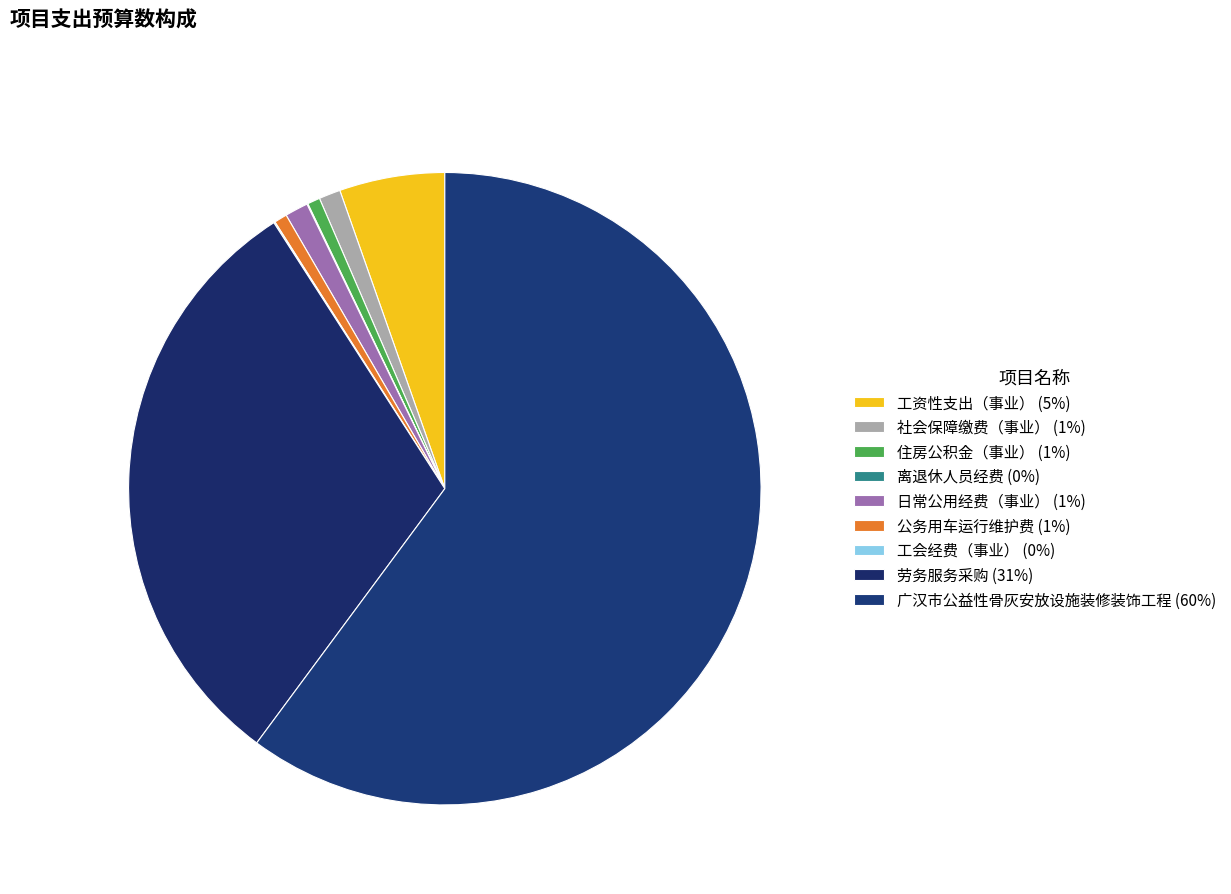

Rank the categories by value from highest to lowest.

广汉市公益性骨灰安放设施装修装饰工程, 劳务服务采购, 工资性支出（事业）, 日常公用经费（事业）, 社会保障缴费（事业）, 公务用车运行维护费, 住房公积金（事业）, 工会经费（事业）, 离退休人员经费